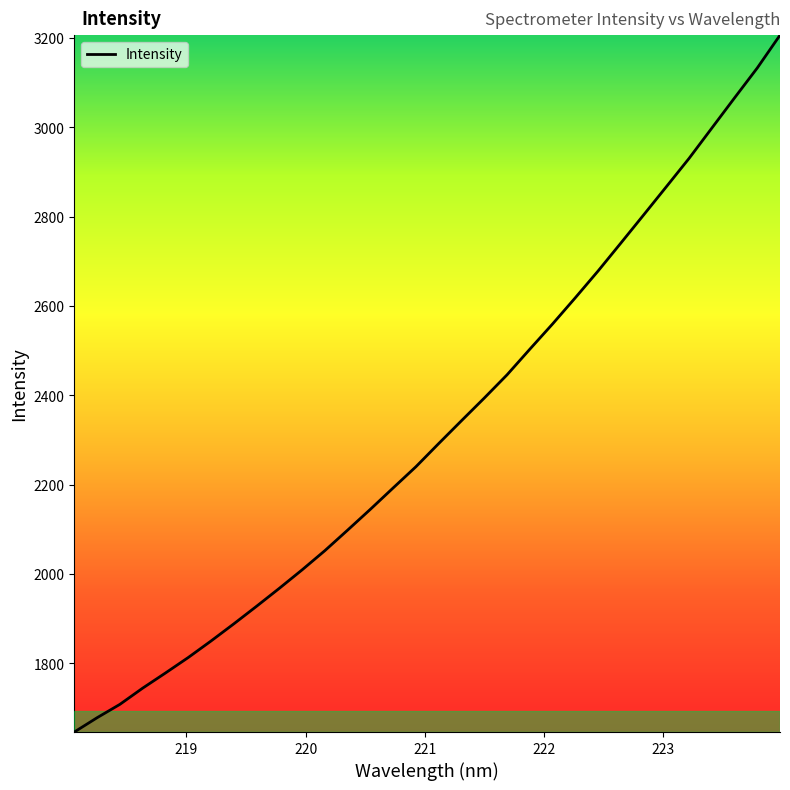

What is the maximum value shown in the chart?

3206.4